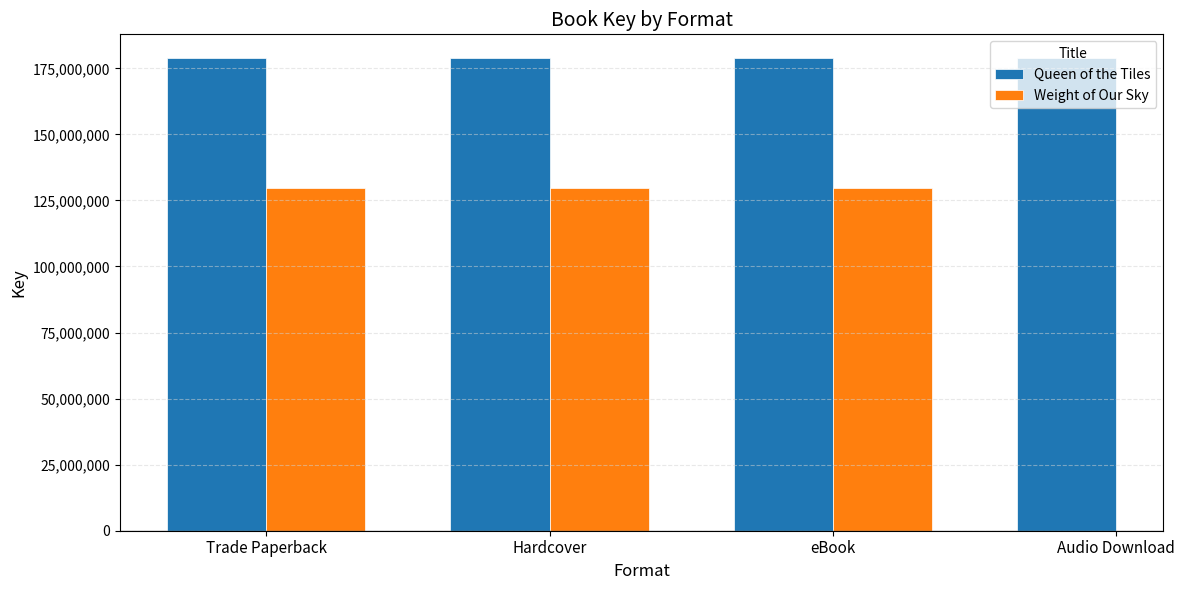

At eBook, list the series in order from largest to smallest.

Queen of the Tiles, Weight of Our Sky